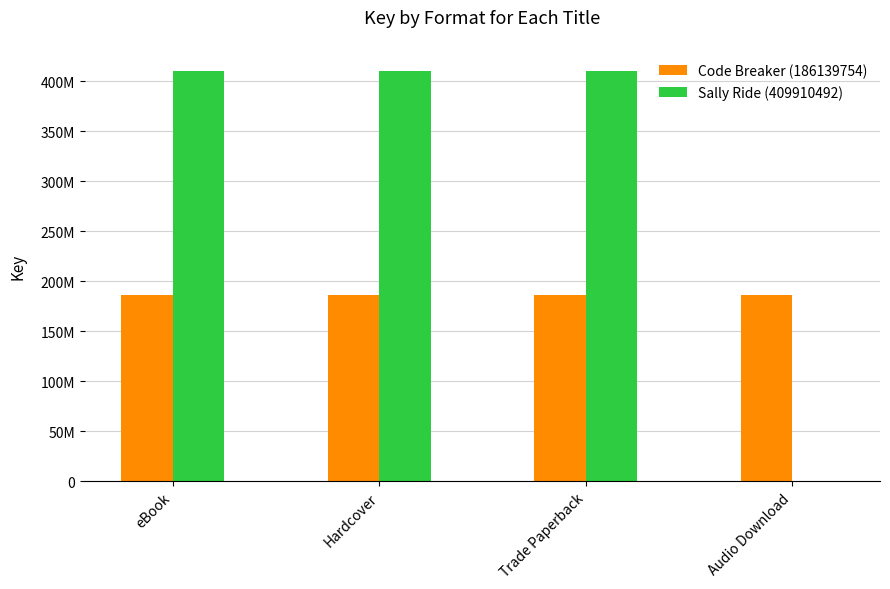

What are all the series names shown in the legend?

Code Breaker (186139754), Sally Ride (409910492)